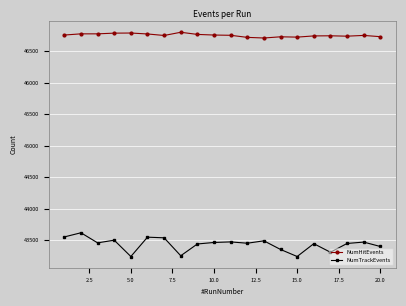

What is the greatest value displayed?

46800